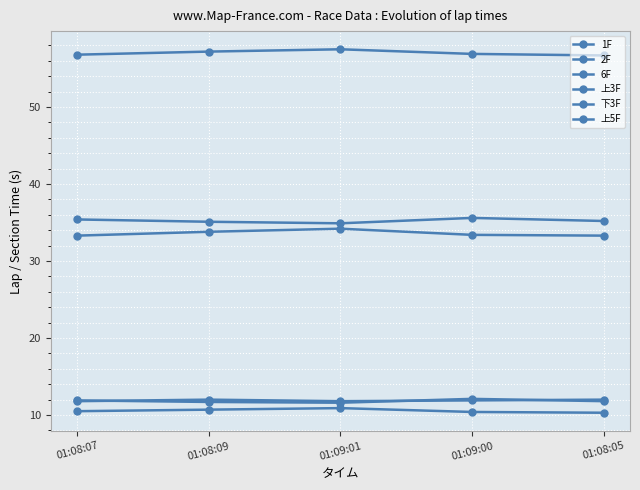

Where is the first local maximum for 上5F?

01:09:01